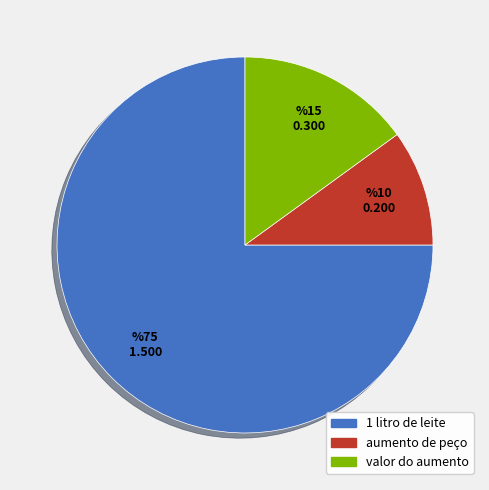

Which slice is the smallest?

aumento de peço